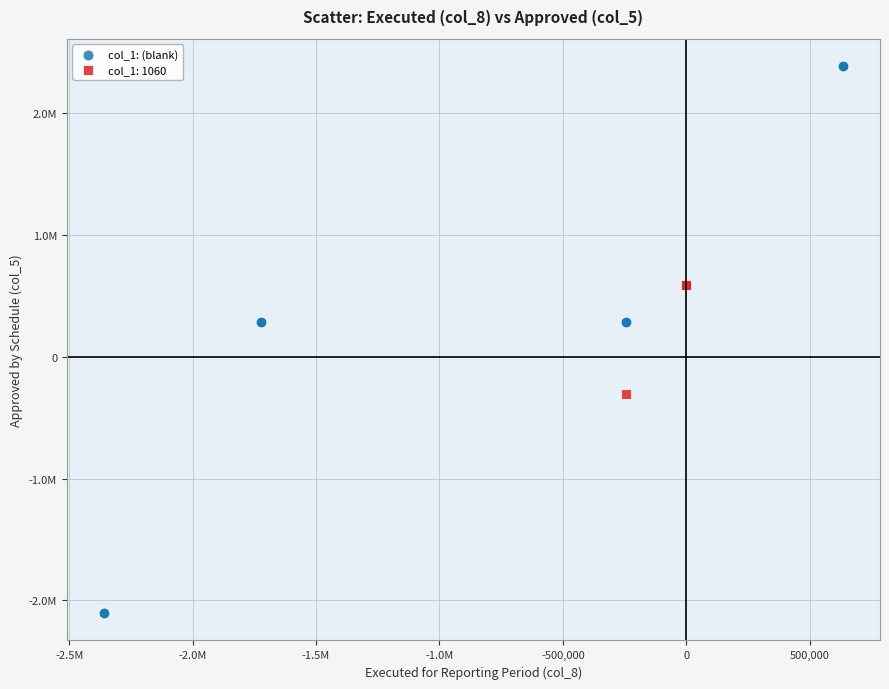

What are all the series names shown in the legend?

col_1: (blank), col_1: 1060